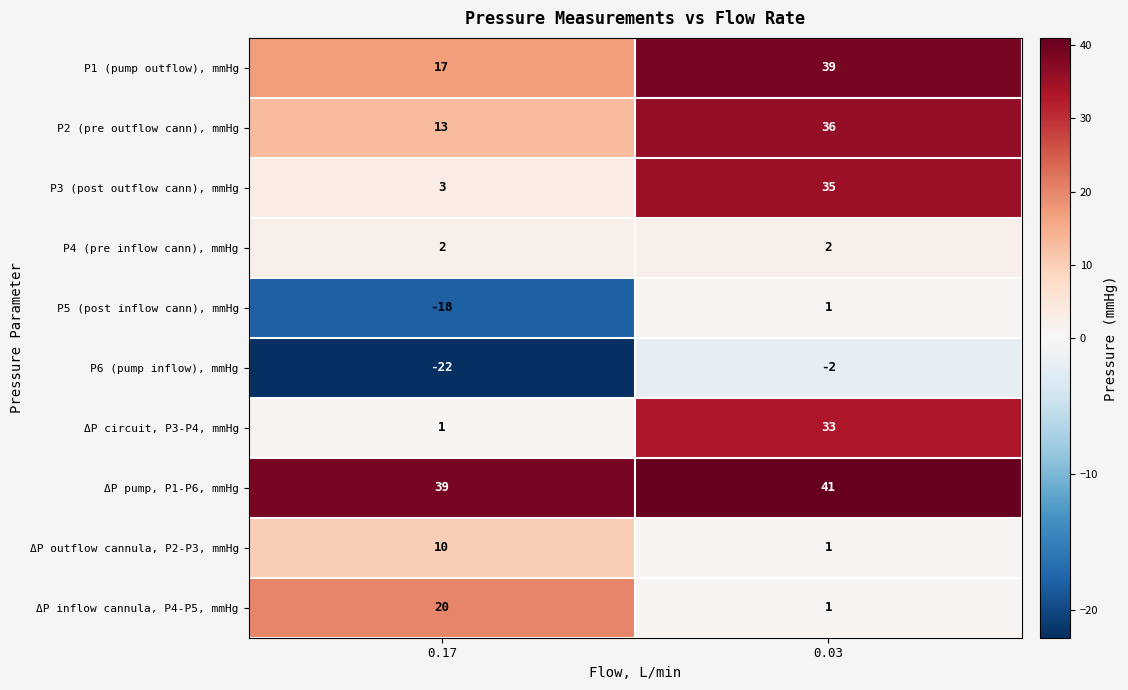

What is the average value of the P3 (post outflow cann), mmHg series?

19